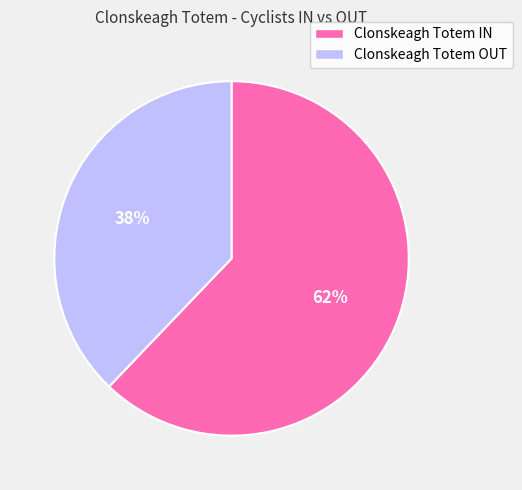

Does any single category account for the majority?

Yes